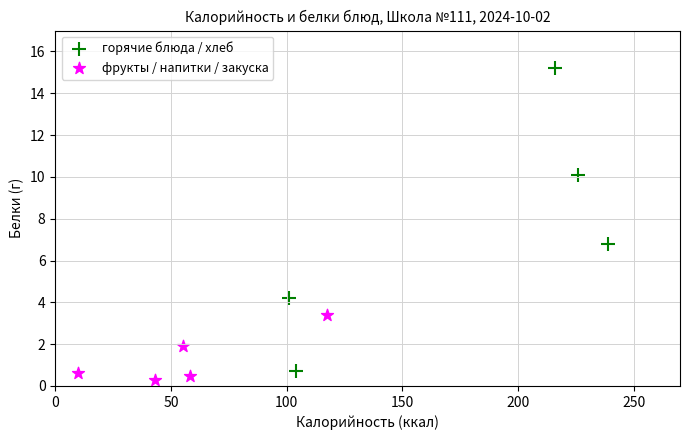

Which series reaches the maximum Y coordinate?

горячие блюда / хлеб